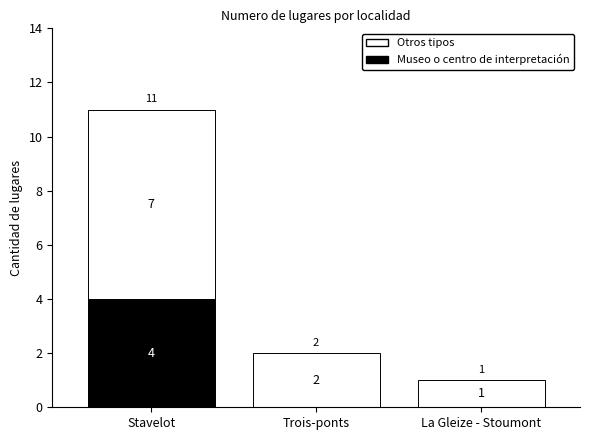

How many Museo o centro de interpretación values are between 0 and 4?

3